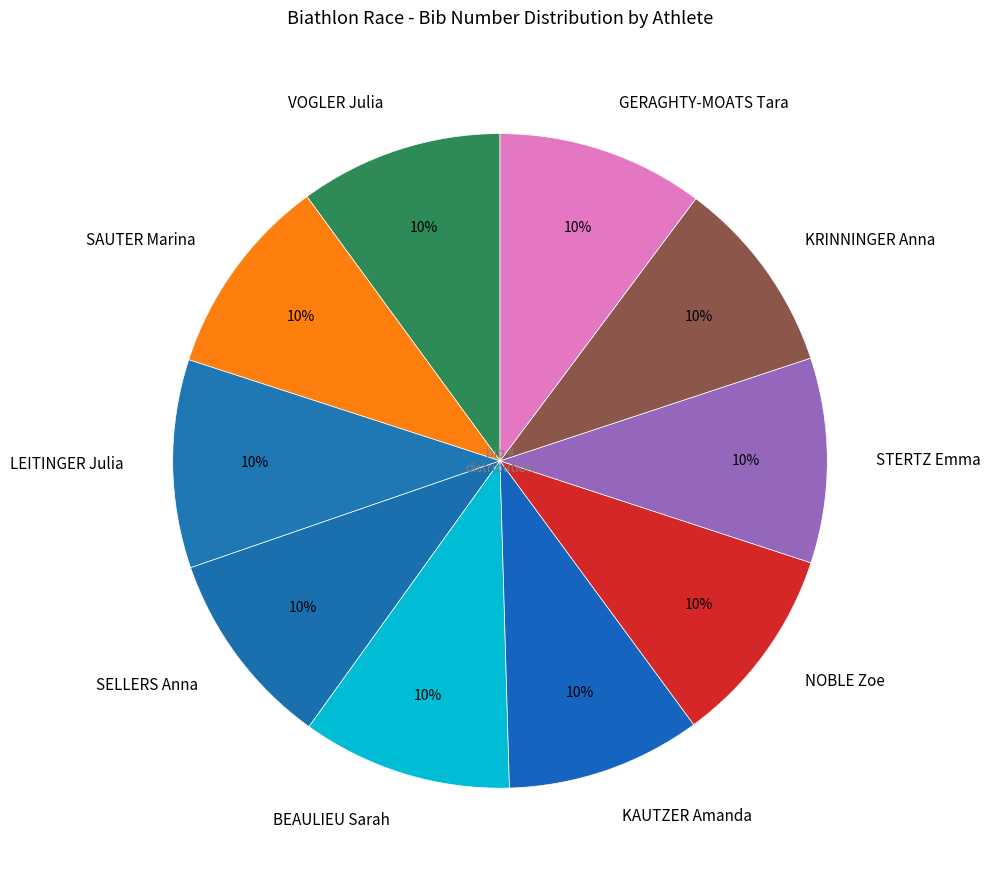

Is it true that STERTZ Emma is 10% of the pie?

True